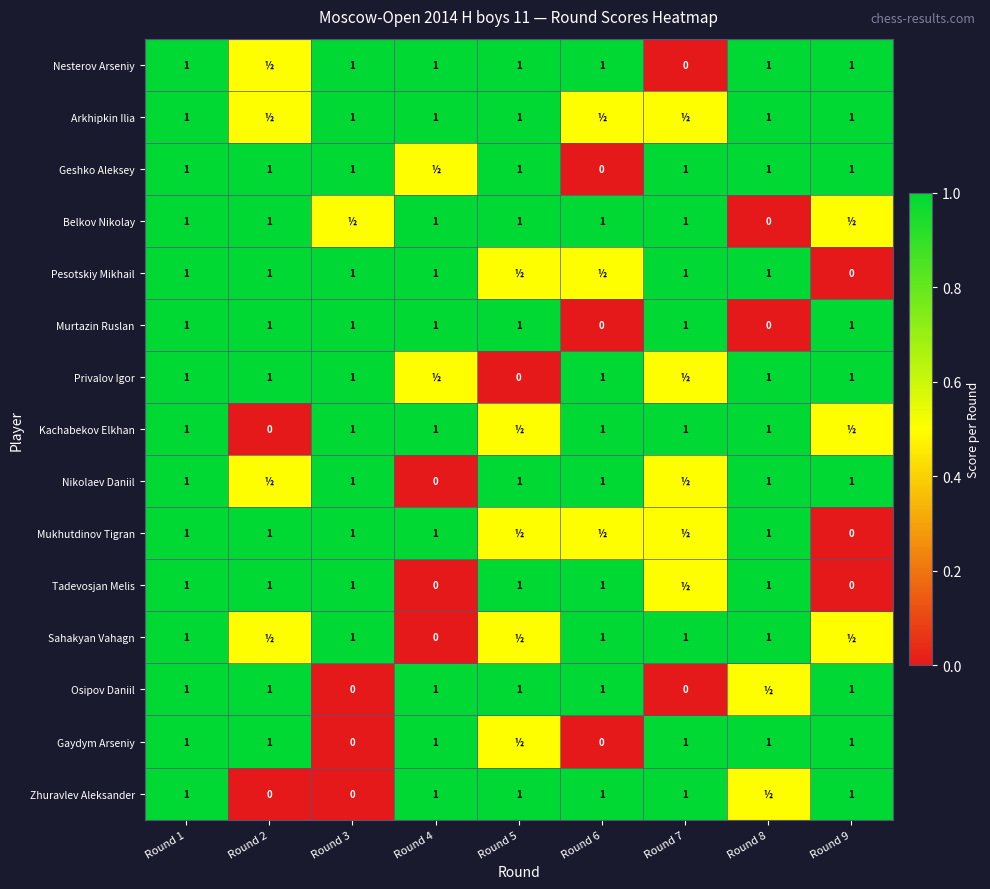

What is the total value across all series at Round 1?

15.0